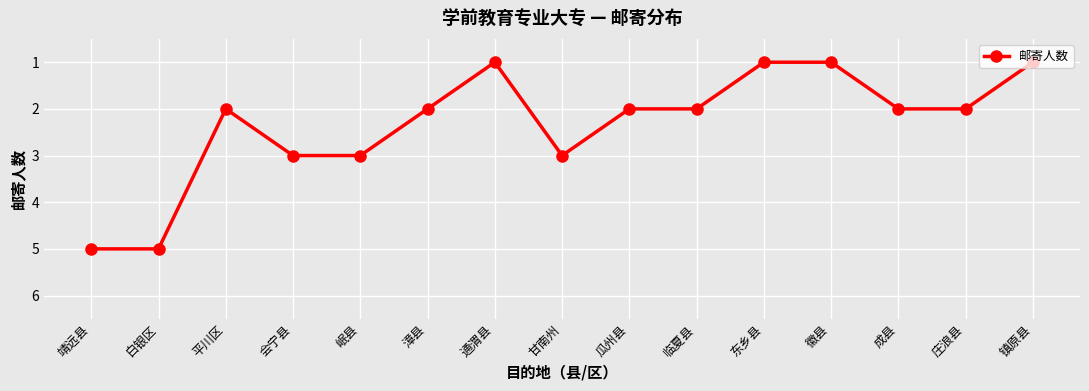

What position from the left is 漳县?

6